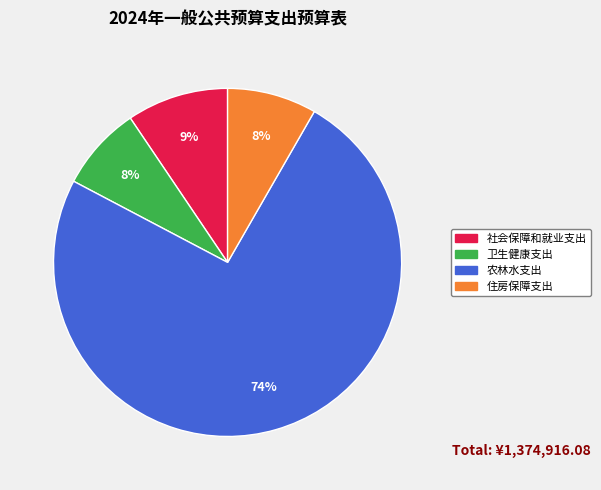

Which slice is the largest?

农林水支出